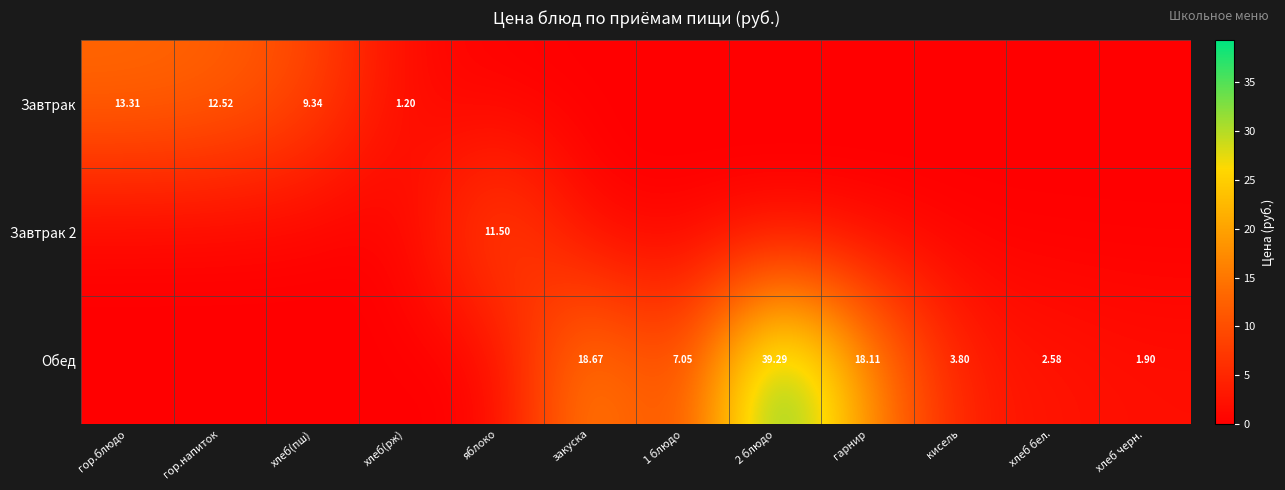

Is the value of Обед at закуска greater than the value of Завтрак 2 at хлеб(пш)?

Yes